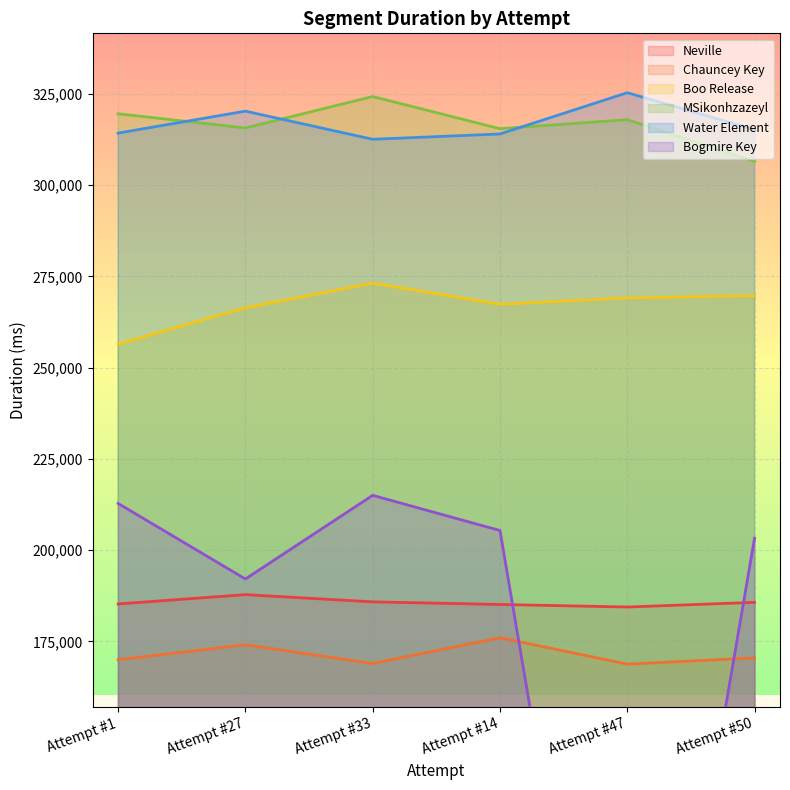

Is it true that Chauncey Key equals 168797 at Attempt #47?

True